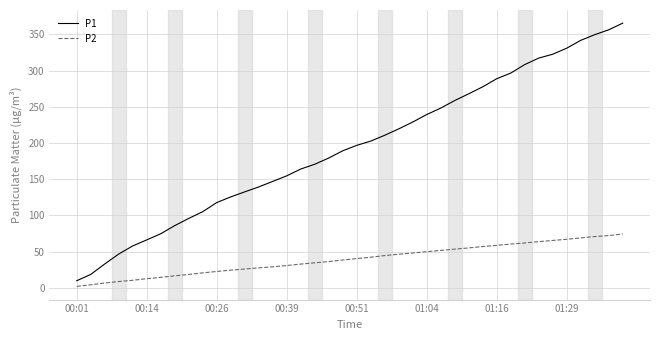

Rank the series by their maximum value, from highest to lowest.

P1, P2